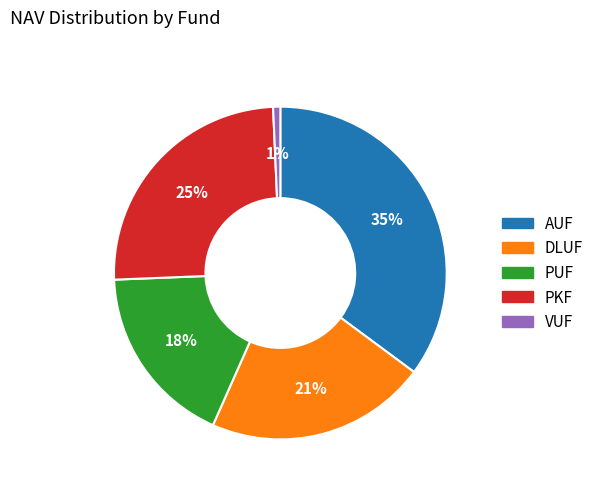

To the nearest percent, what portion does DLUF represent?

21%